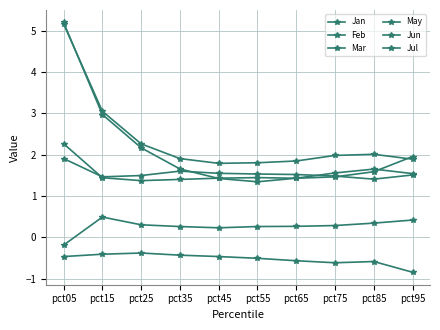

Does the chart have visible grid lines?

Yes